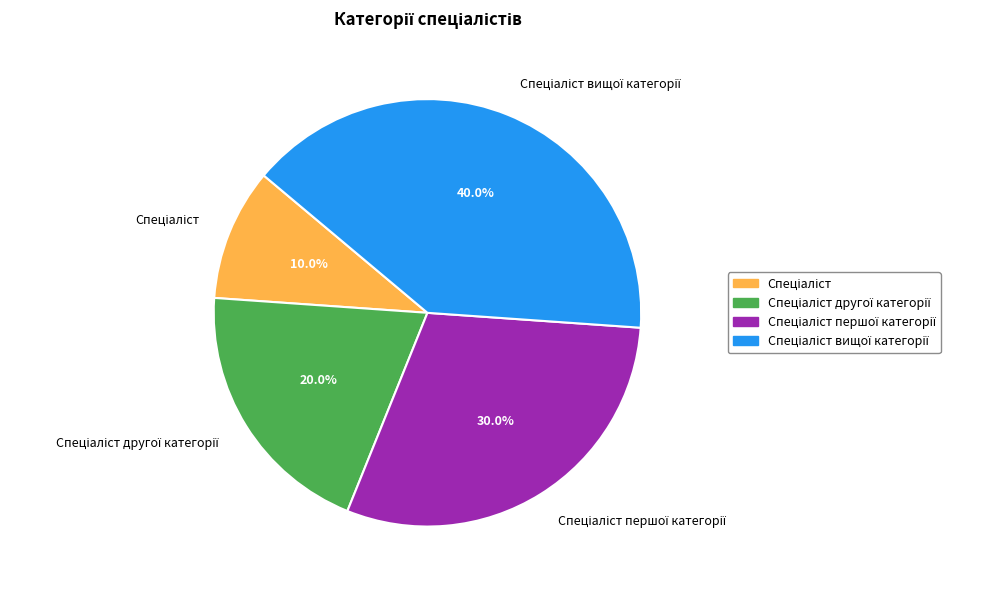

Is there a majority slice in this chart?

No